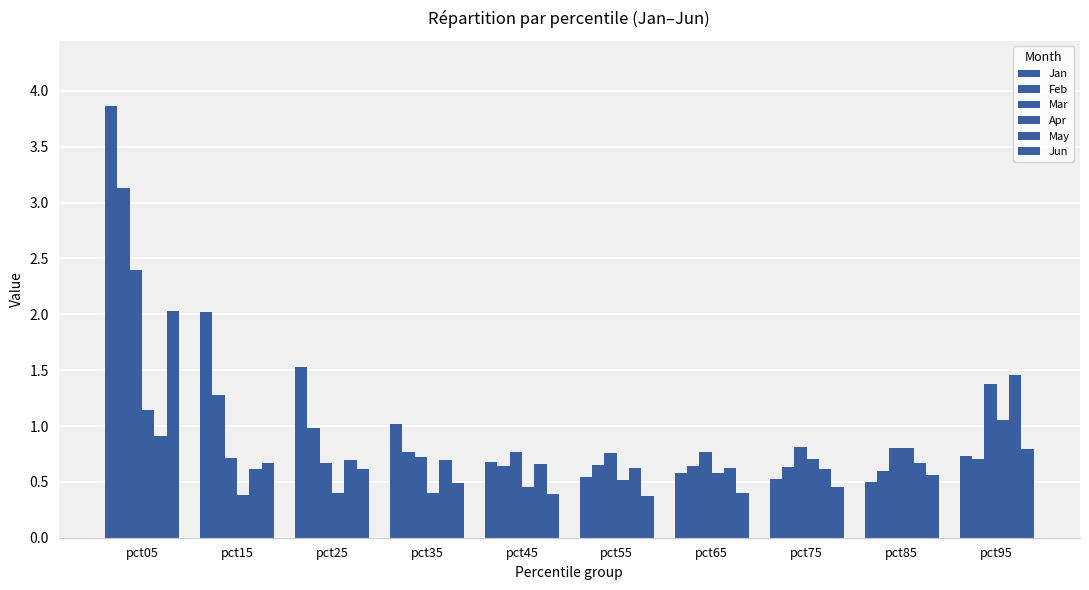

The value of Apr at pct15 is 0.5. True or false?

False